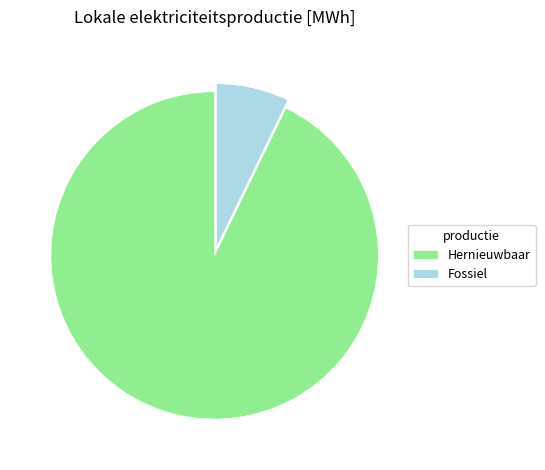

Which slice represents more than half of the pie?

Hernieuwbaar